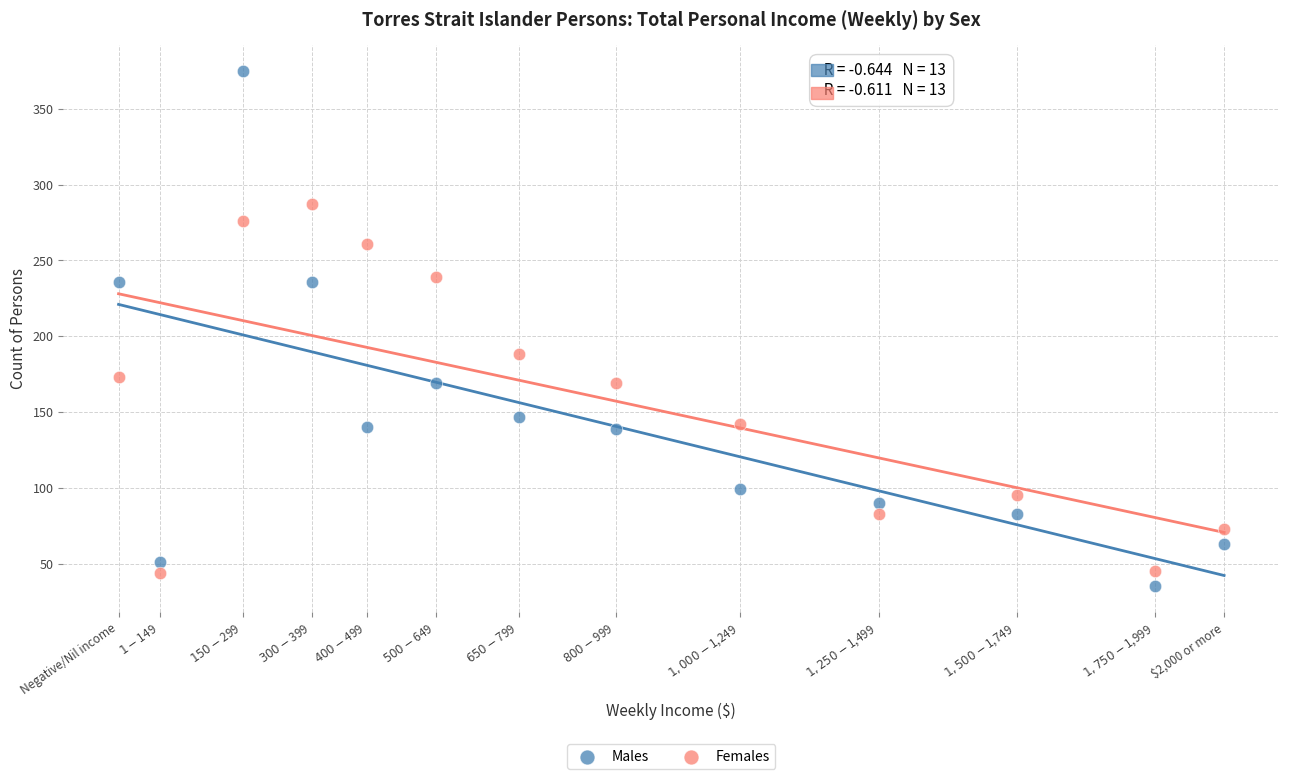

Which series contains the highest Y value?

Males